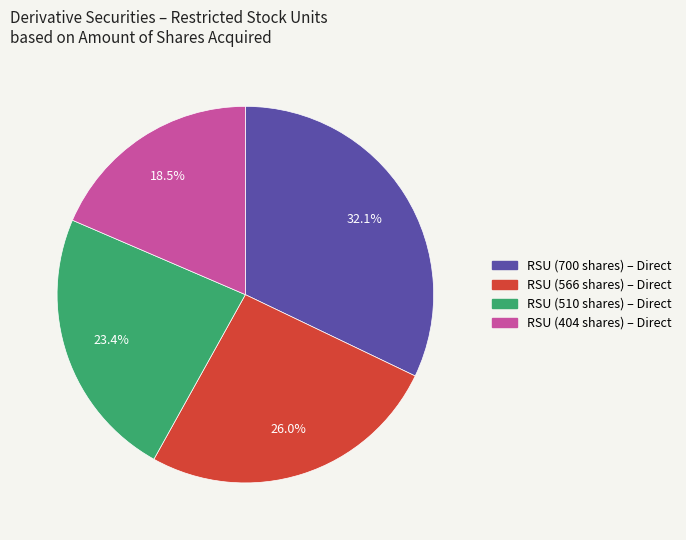

Count the number of slices in the pie.

4